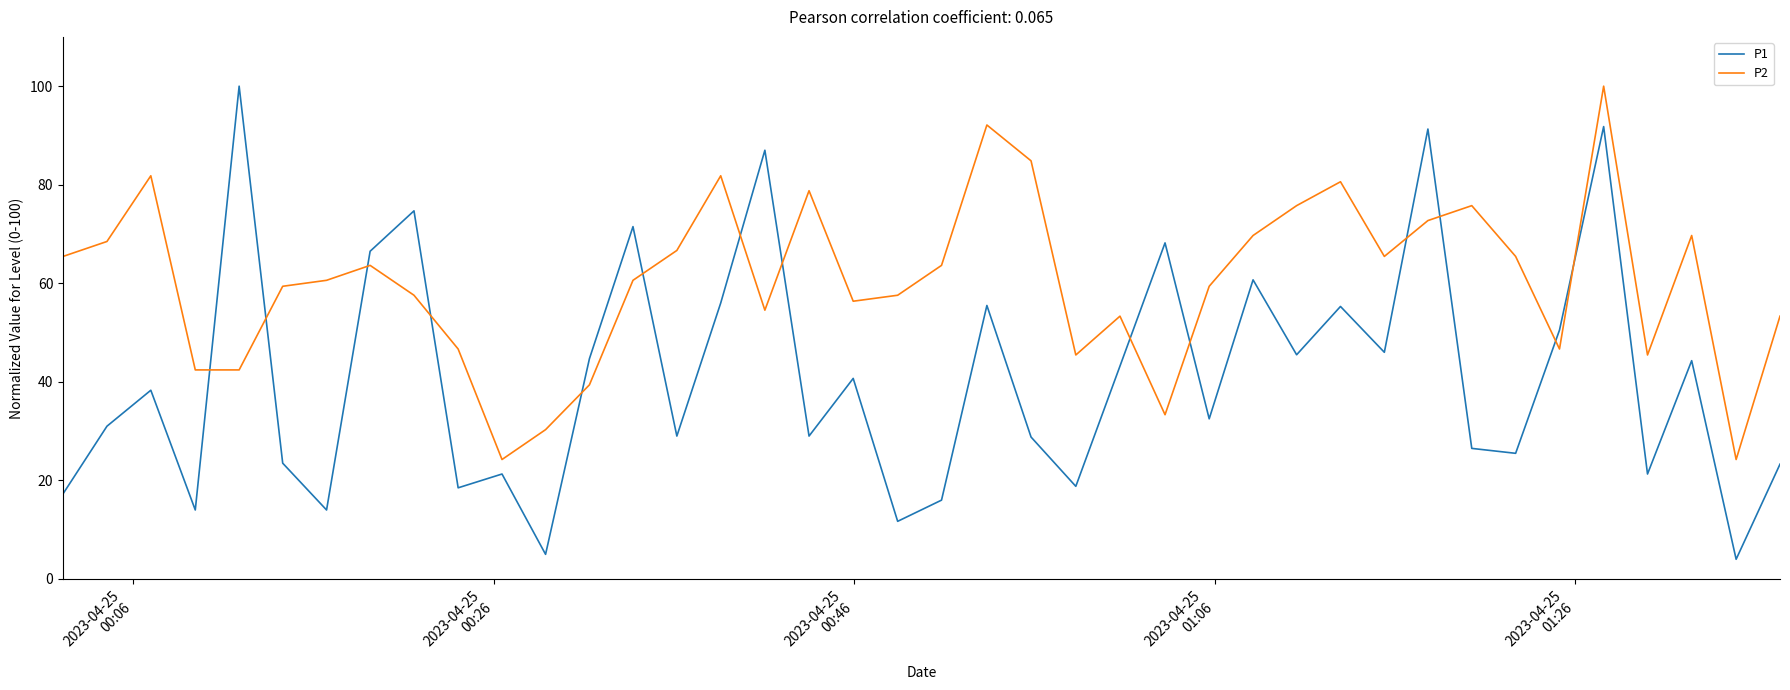

Which series has the largest range (max minus min)?

P1